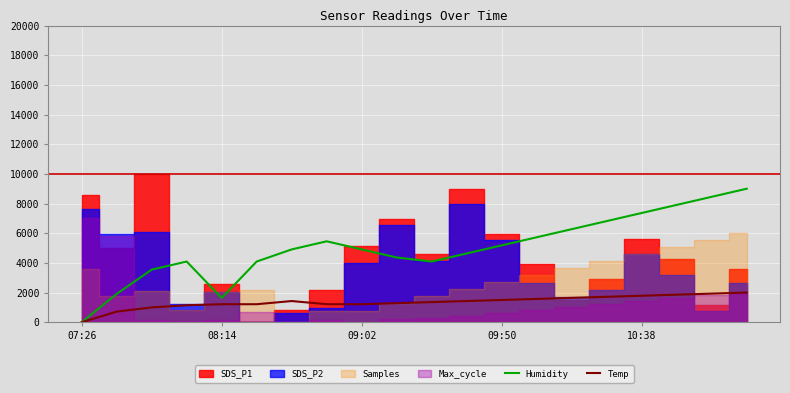

Is it true that Humidity equals 2776.8 at 09:50?

False